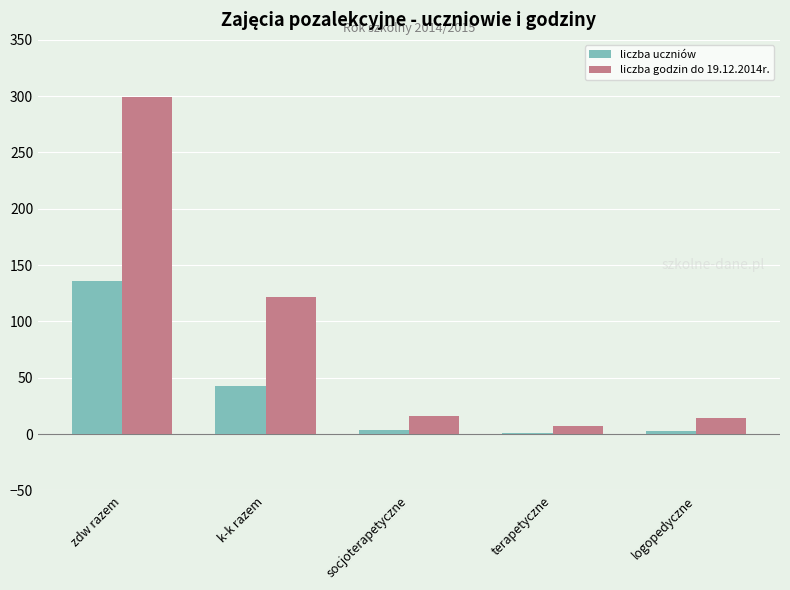

What is the approximate value of liczba godzin do 19.12.2014r. at zdw razem?

299